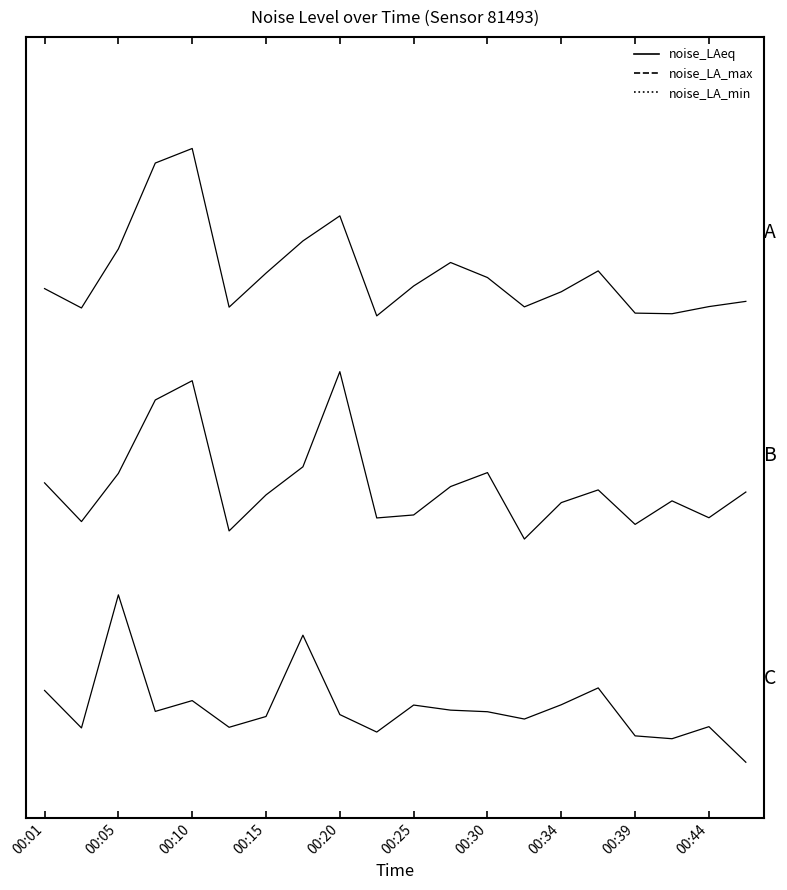

Which series has the largest range (max minus min)?

noise_LAeq